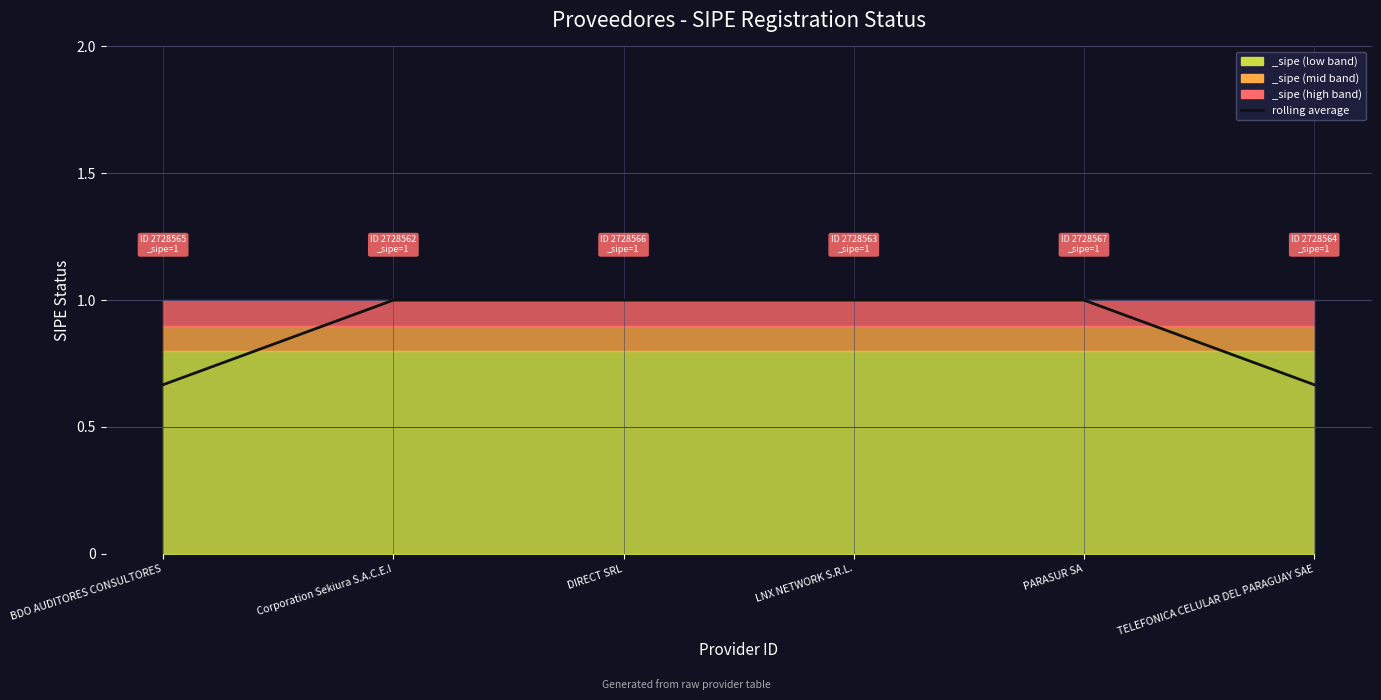

What is the maximum value shown in the chart?

1.0